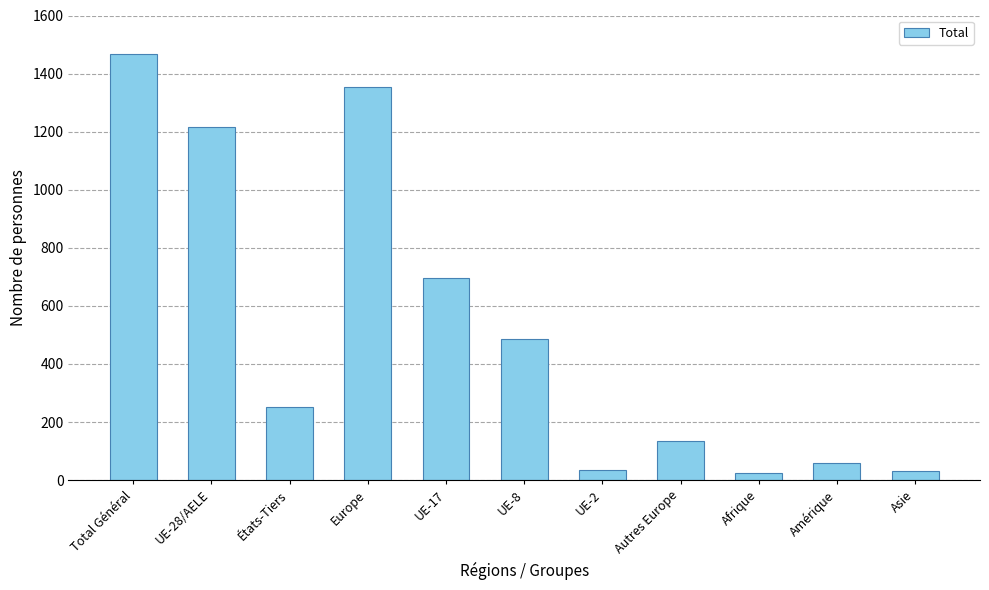

What is the change in value from UE-8 to Amérique?

-428